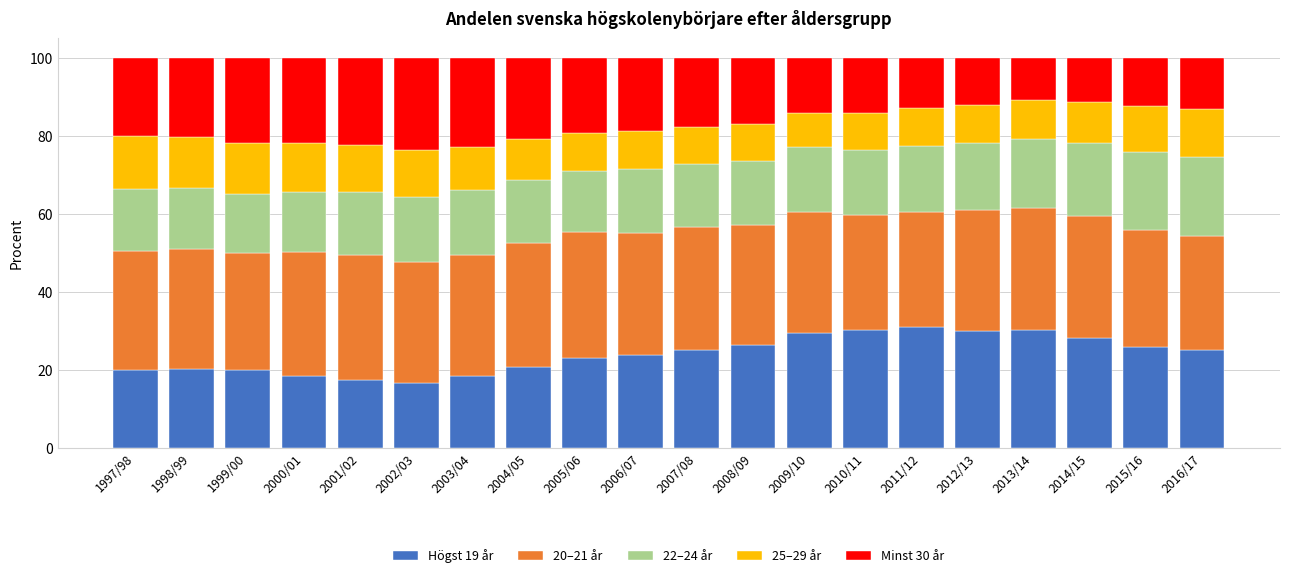

What is the difference between the maximum and second lowest values in the Högst 19 år series?

13.4